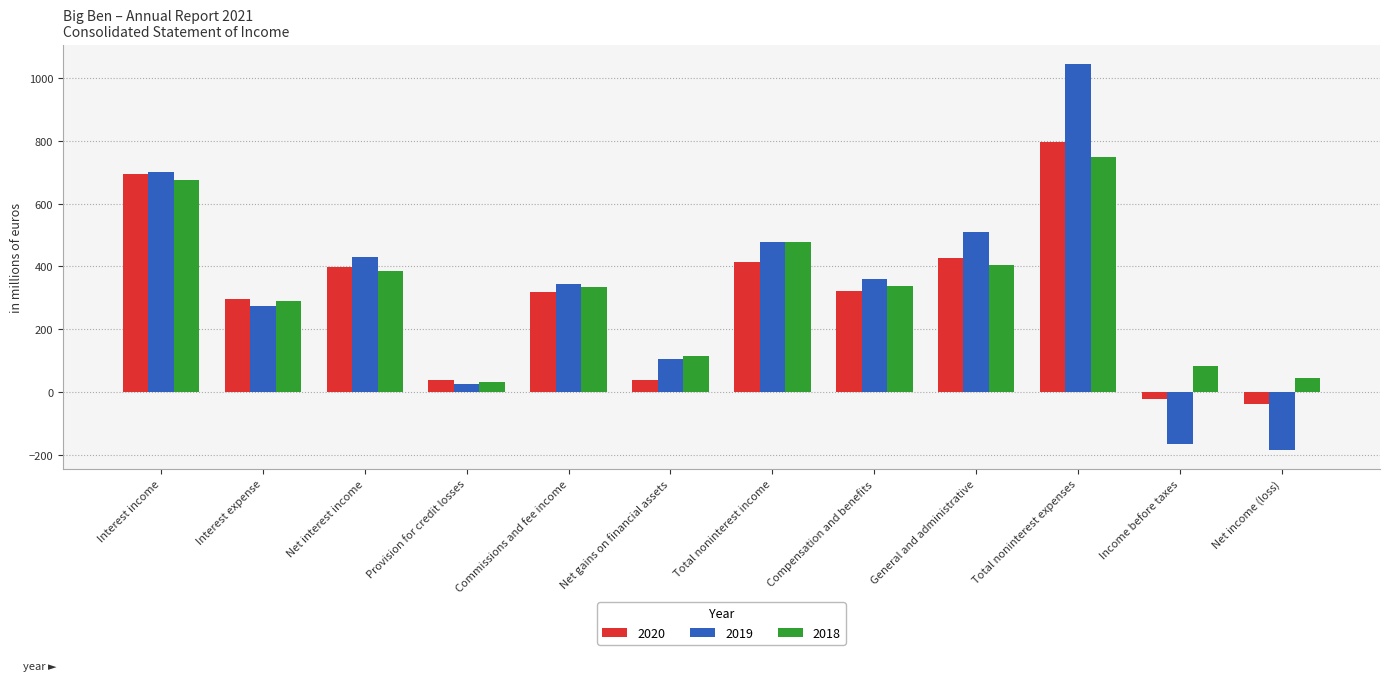

What is the sum of the 2019 values at Total noninterest expenses and Total noninterest income?

1521.9